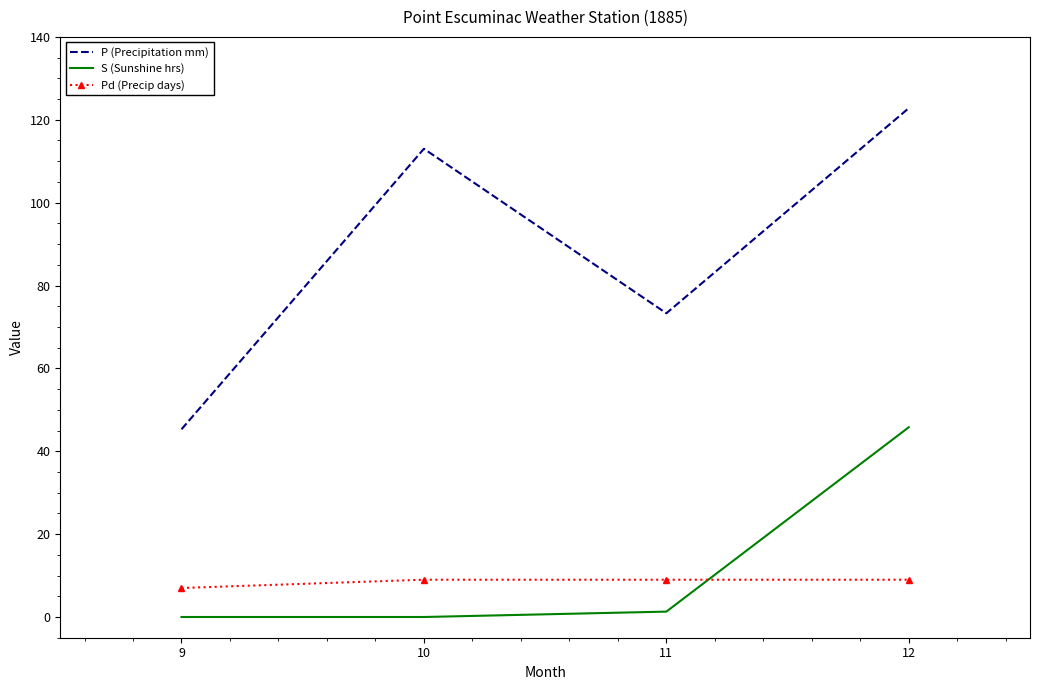

What is the average value of the Pd (Precip days) series?

8.5